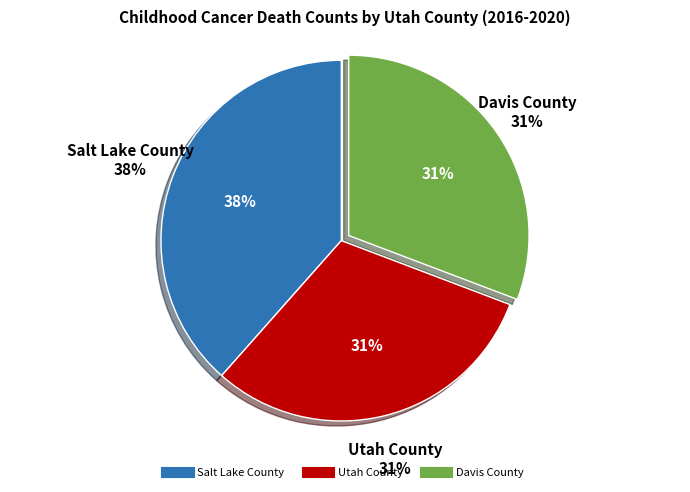

How many segments does this pie chart have?

3